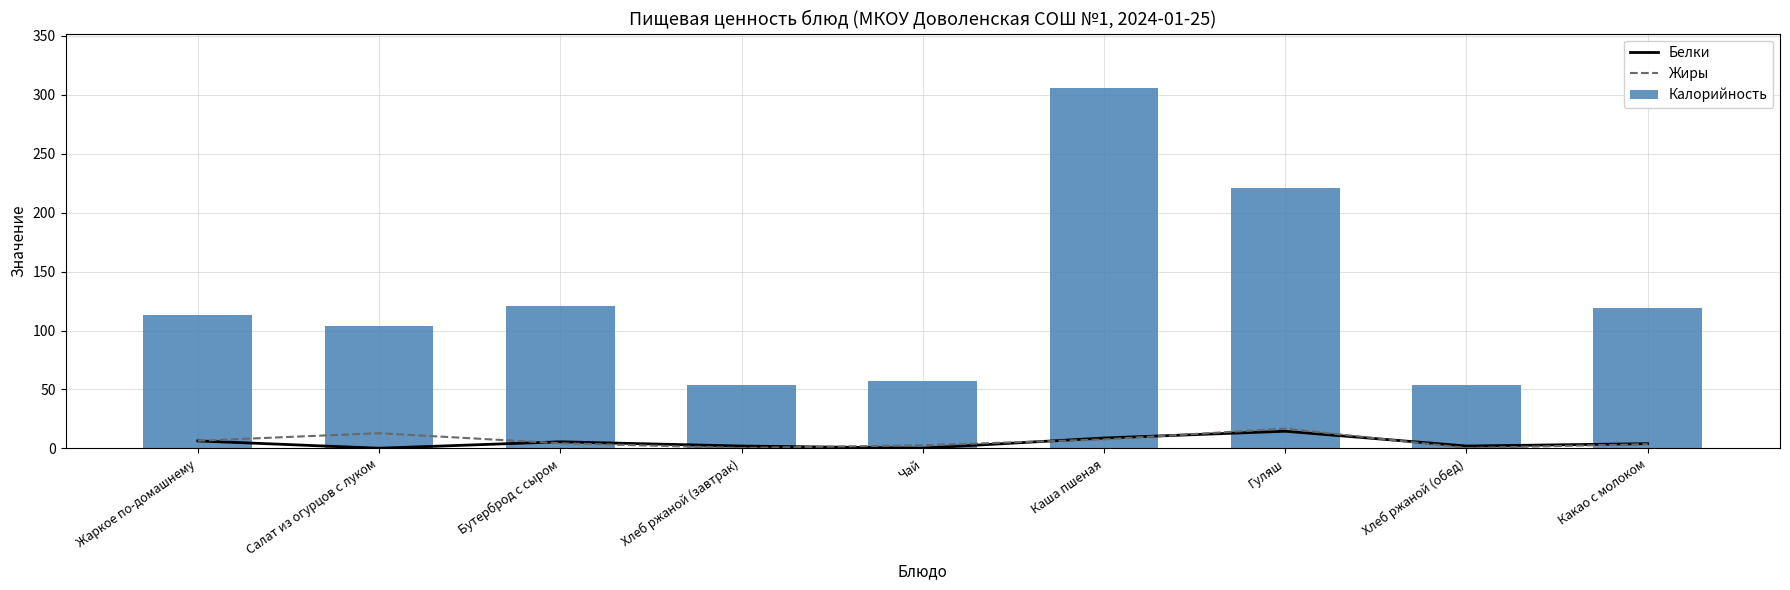

Rank the series at Салат из огурцов с луком from highest to lowest value.

Калорийность, Жиры, Белки